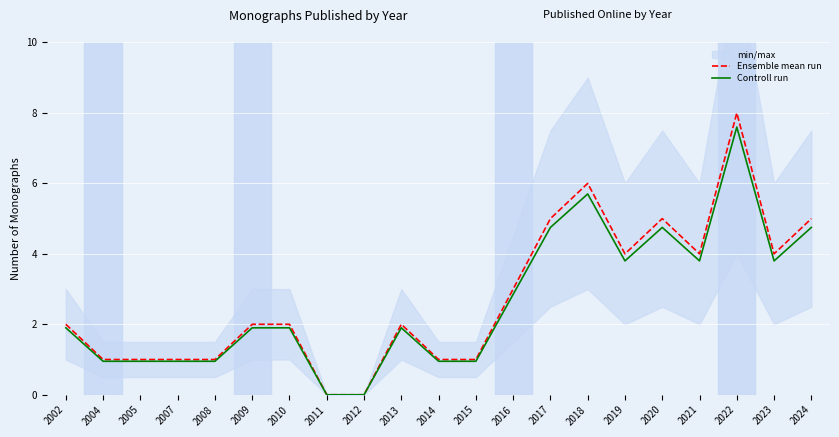

True or false: Controll run has a value of 2.1 at 2023.

False